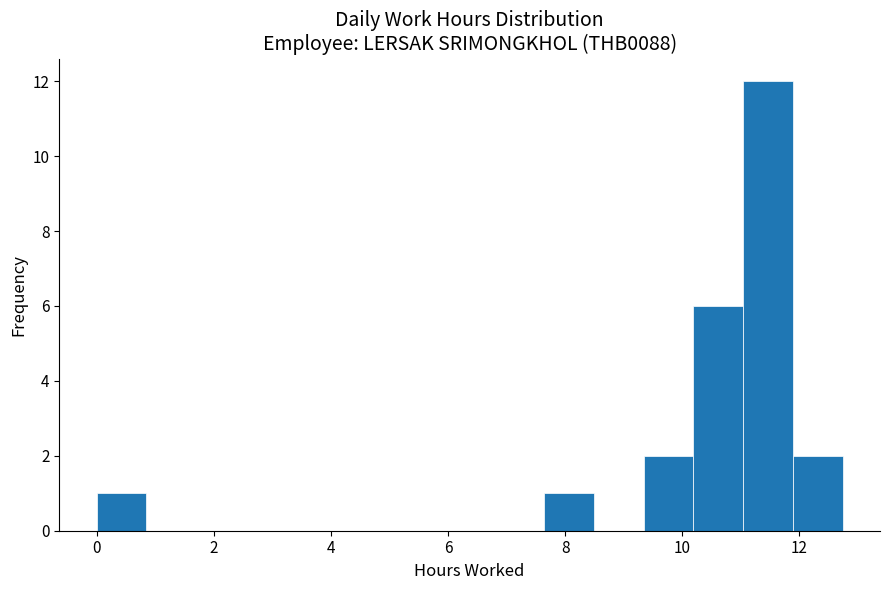

Reading left to right, list every bar in this chart as the range it spans on the x-axis followed by its height. Neither the bar edges nor the heights are printed on the chart, so give them approximately, as read against the axes.

0.0 to 0.8: 1
0.8 to 1.6: 0
1.6 to 2.6: 0
2.6 to 3.4: 0
3.4 to 4.2: 0
4.2 to 5.0: 0
5.0 to 6.0: 0
6.0 to 6.8: 0
6.8 to 7.6: 0
7.6 to 8.4: 1
8.4 to 9.4: 0
9.4 to 10.2: 2
10.2 to 11.0: 6
11.0 to 11.8: 12
11.8 to 12.8: 2